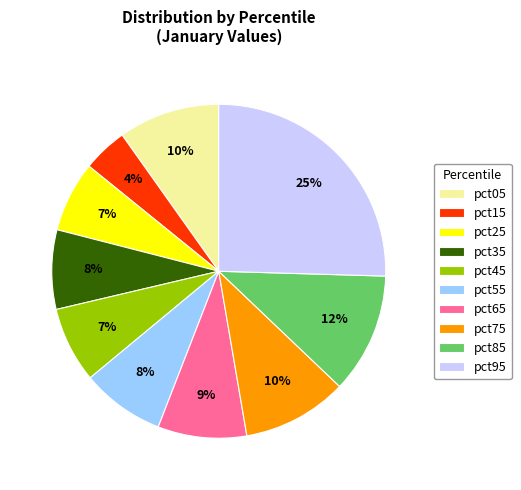

To the nearest percent, what is the combined percentage of pct05 and pct75?

20%